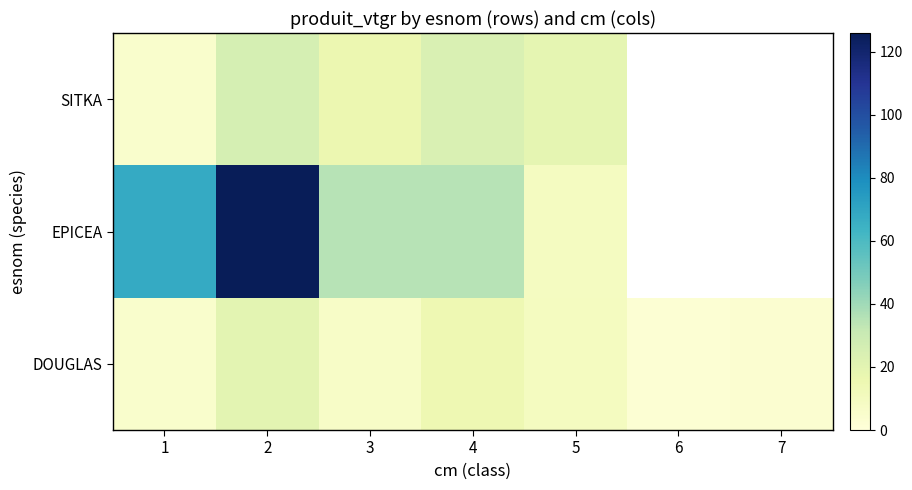

Where does the SITKA series first go above 24?

2